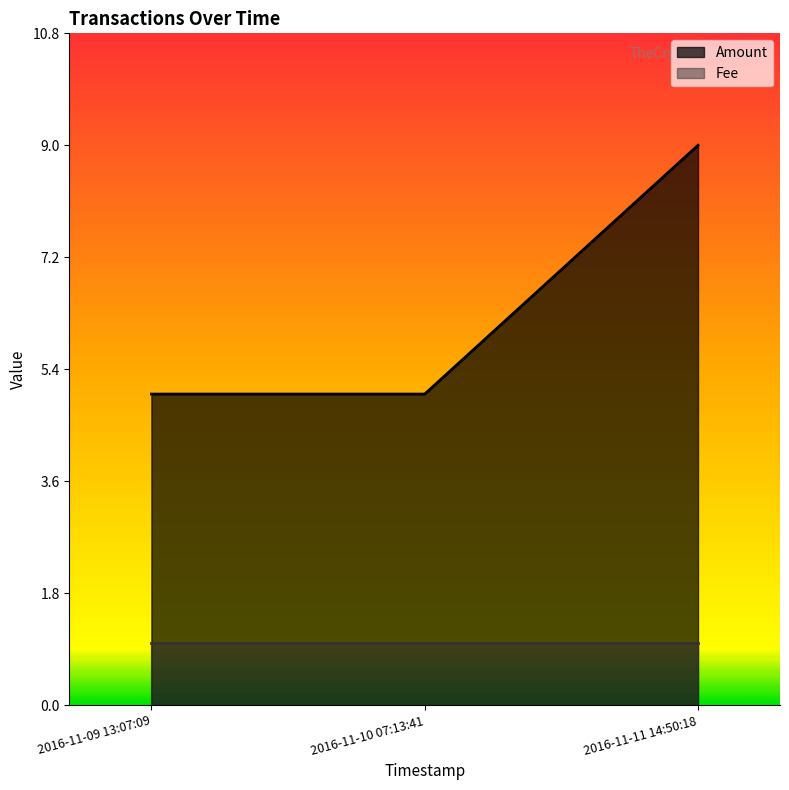

Count the number of data series in this chart.

2